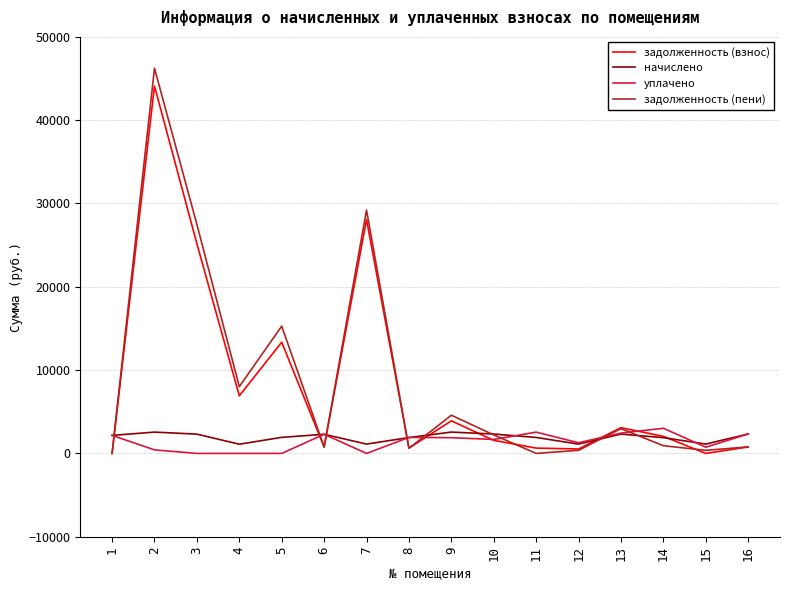

The value of начислено at 14 is 1895.1. True or false?

True